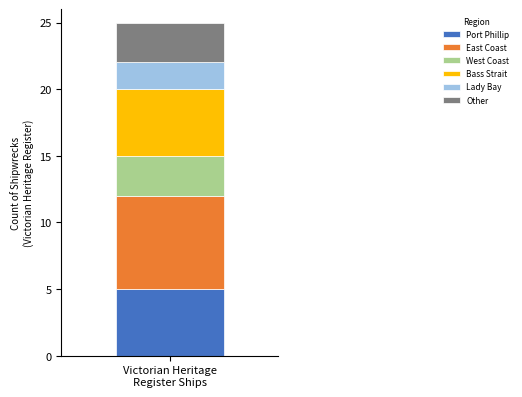

What is the lowest value of the Port Phillip series?

5